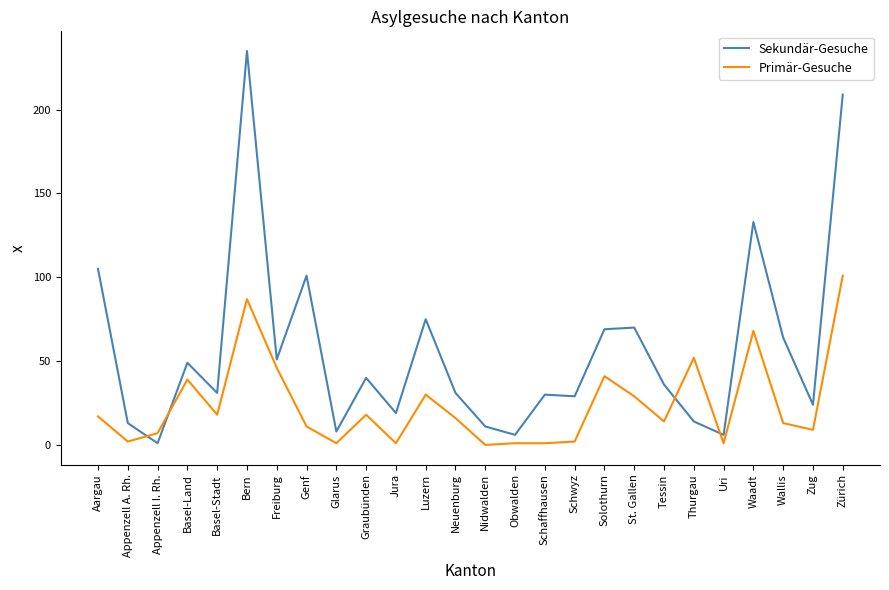

Is the value of Sekundär-Gesuche at Freiburg greater than the value of Primär-Gesuche at Appenzell A. Rh.?

Yes